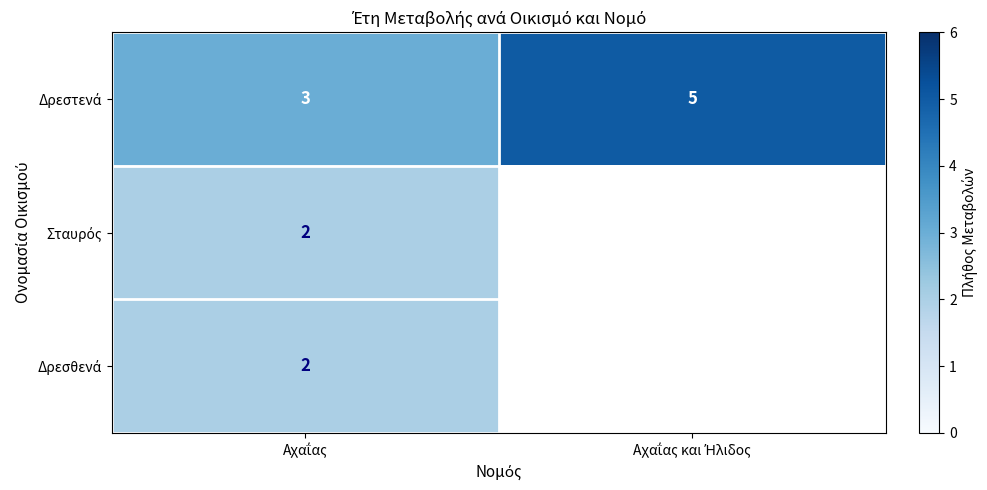

At how many categories does at least one series exceed 3?

1